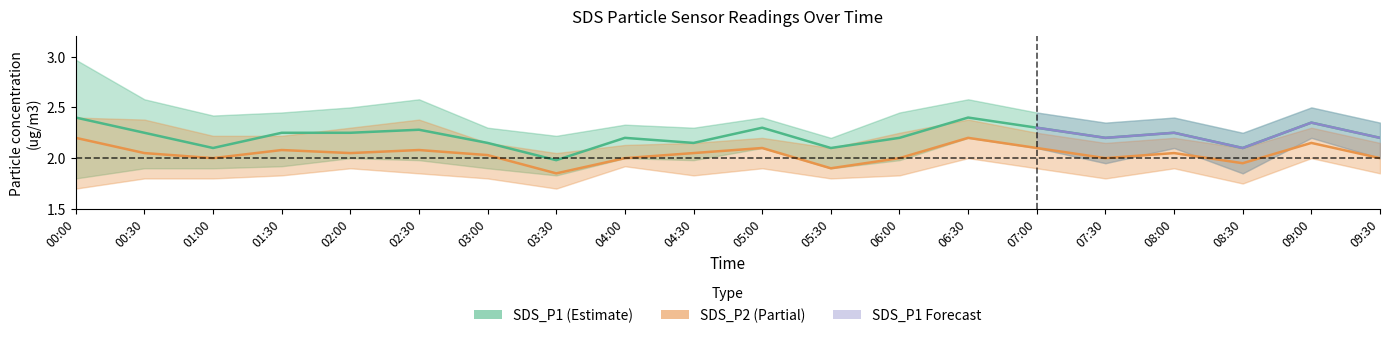

Is the value of SDS_P1_lower at 06:30 greater than the value of SDS_P2_lower at 08:00?

Yes